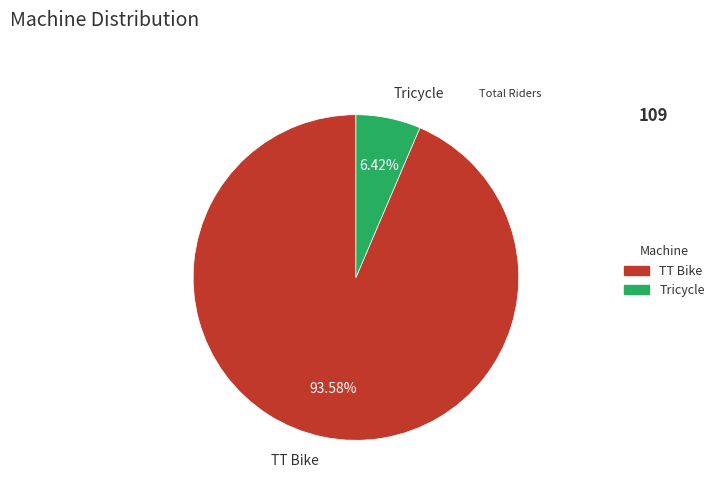

Is it true that TT Bike is 99% of the pie?

False